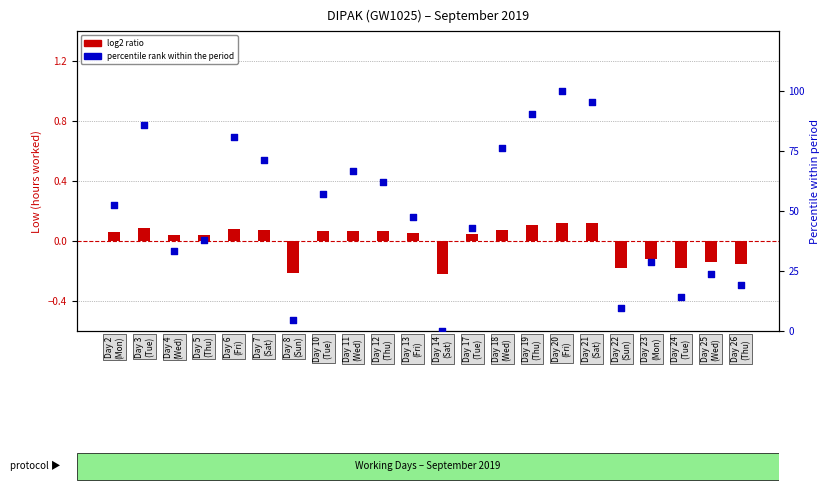

At how many categories does at least one series exceed 73?

6